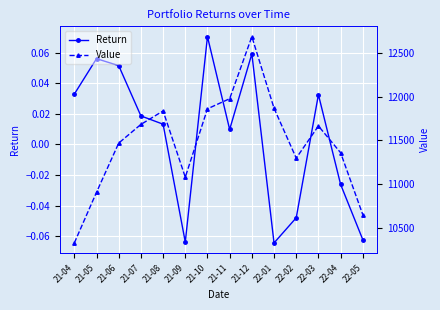

What is the total value across all series at 22-01?

11866.4